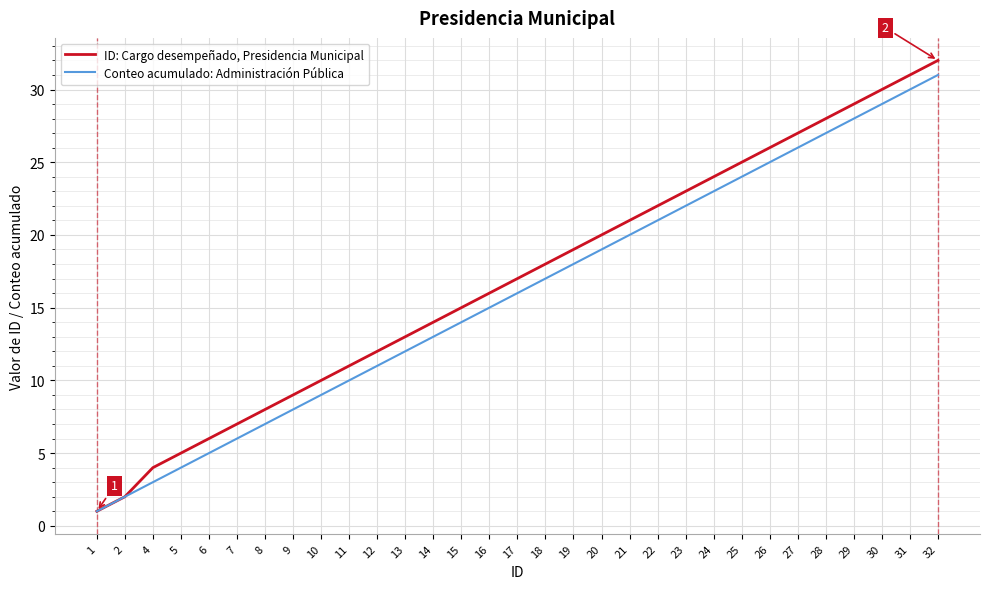

What is the average value of the Conteo acumulado: Administración Pública series?

16